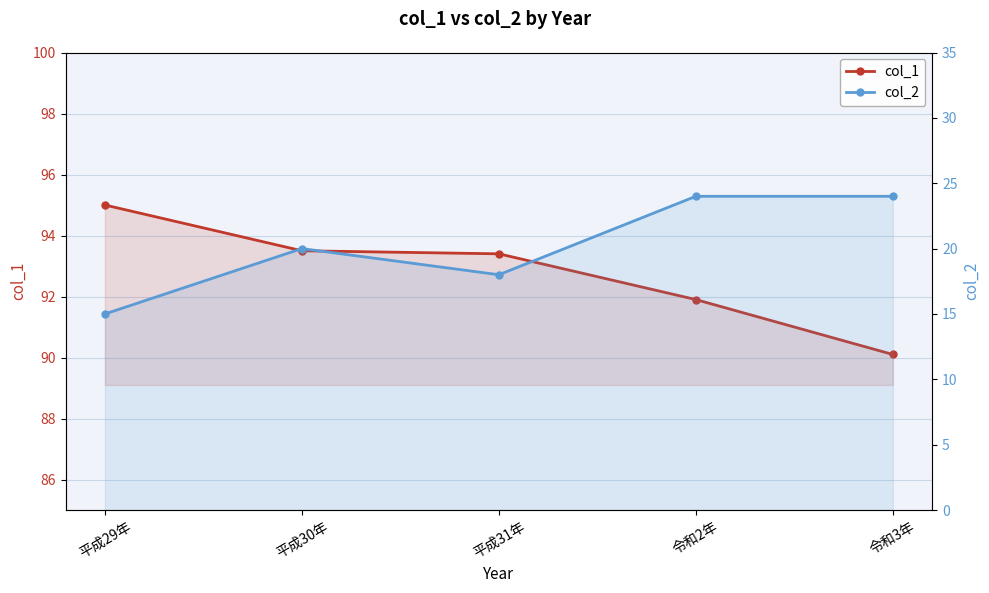

At how many categories does at least one series exceed 68?

5